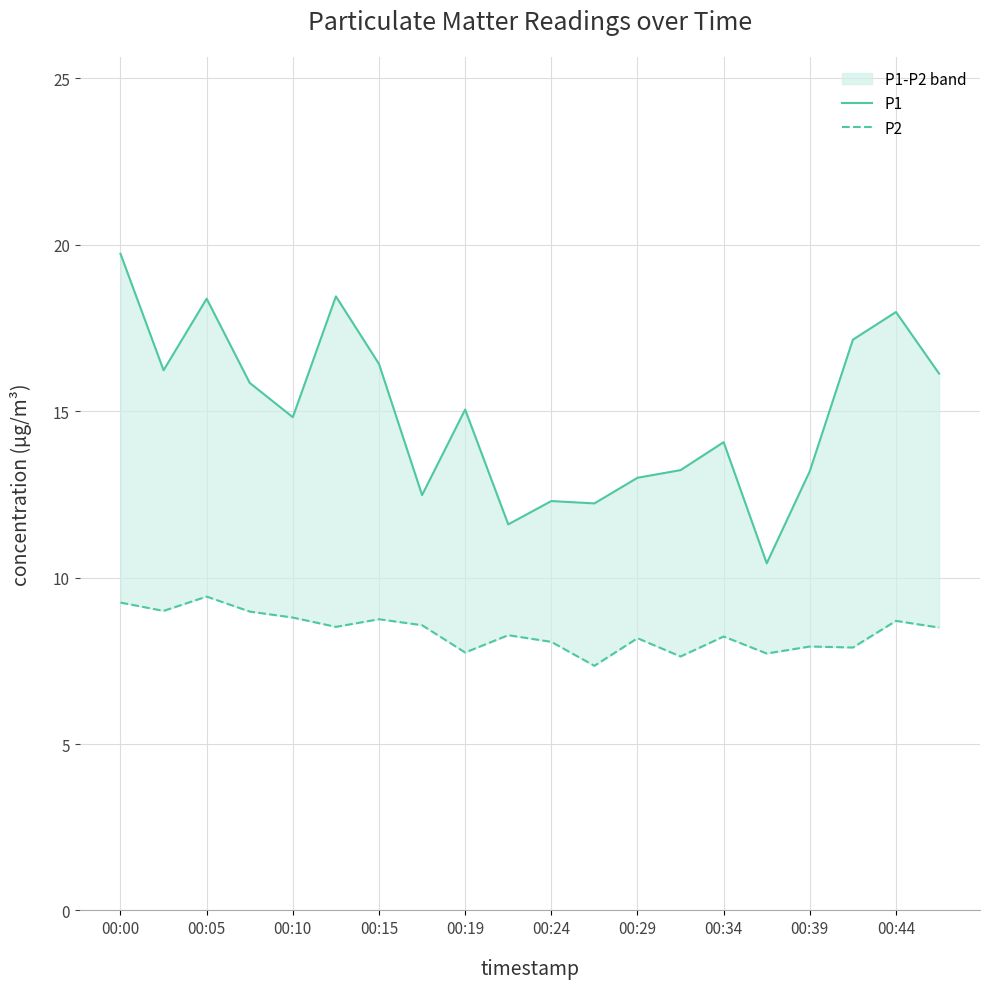

What is the difference between the maximum and minimum values in the P1 series?

9.3